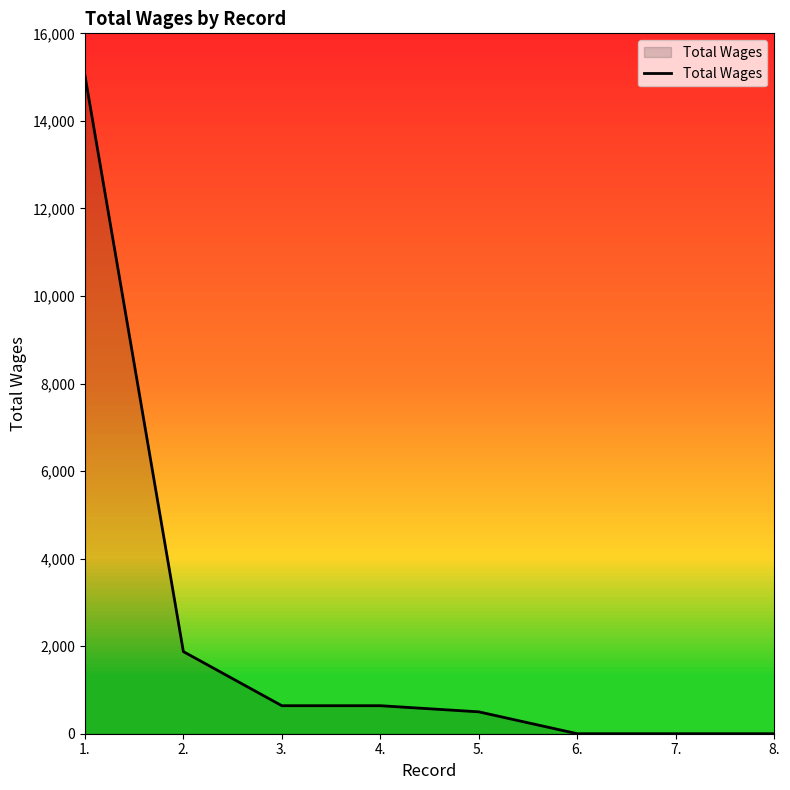

Between 5. and 8., which is larger?

5.